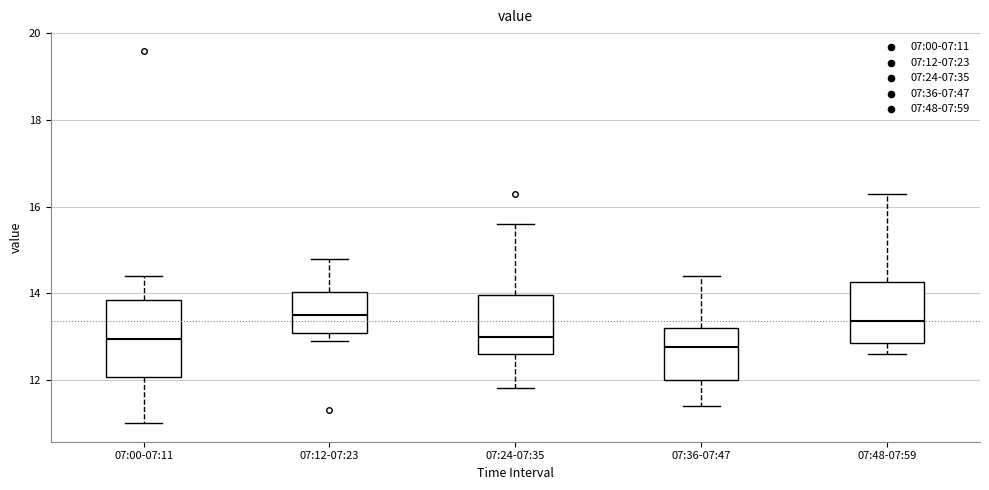

Reading left to right, transcribe this box plot: for each box, give where its median line is, the range the box spans, and where its two whiskers end, as read against the y-axis. The values are not printed on the chart, so give them approximately, as read against the axis.

07:00-07:11: median 13.0, box 12.0 to 13.8, whiskers 11.0 to 14.4
07:12-07:23: median 13.6, box 13.0 to 14.0, whiskers 13.0 (just below the box's lower edge) to 14.8
07:24-07:35: median 13.0, box 12.6 to 14.0, whiskers 11.8 to 15.6
07:36-07:47: median 12.8, box 12.0 to 13.2, whiskers 11.4 to 14.4
07:48-07:59: median 13.4, box 12.8 to 14.2, whiskers 12.6 to 16.4